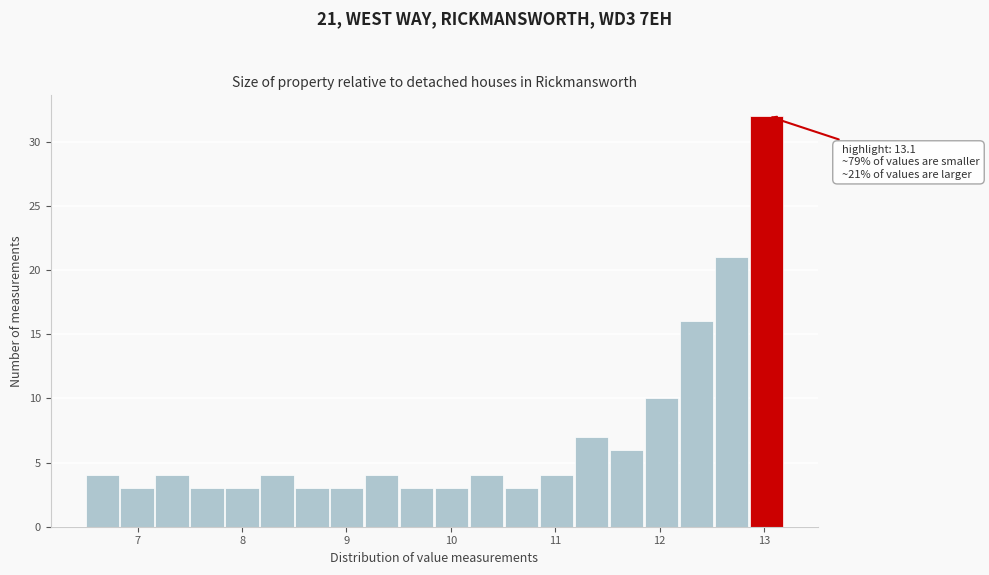

Read against the x-axis, roughly where is the centre of the tallest bar?

13.0